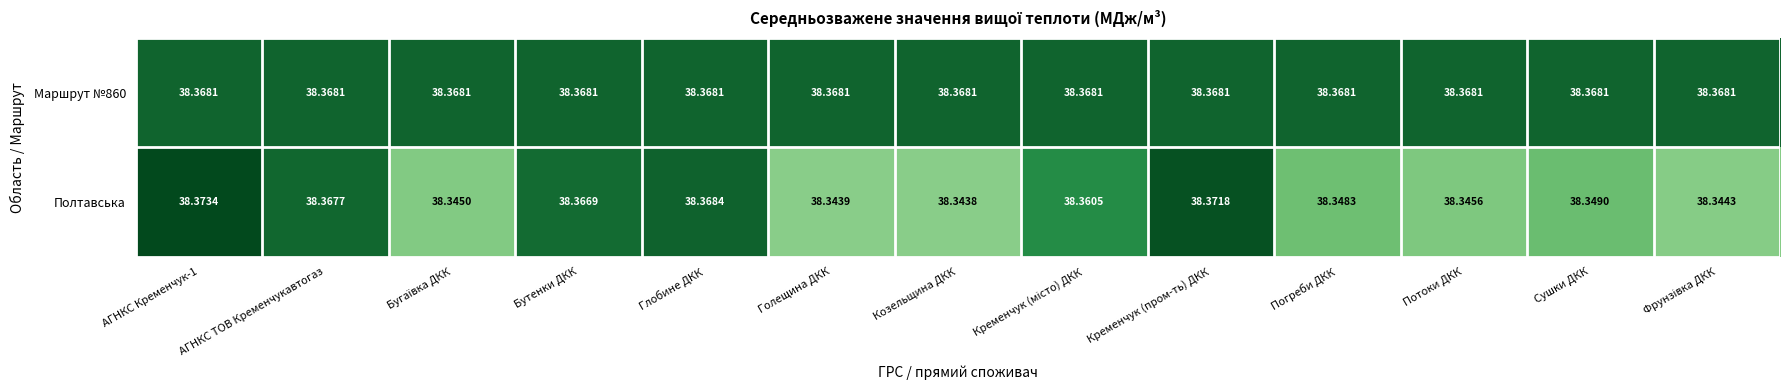

At which label does Полтавська reach its minimum?

Козельщина ДКК